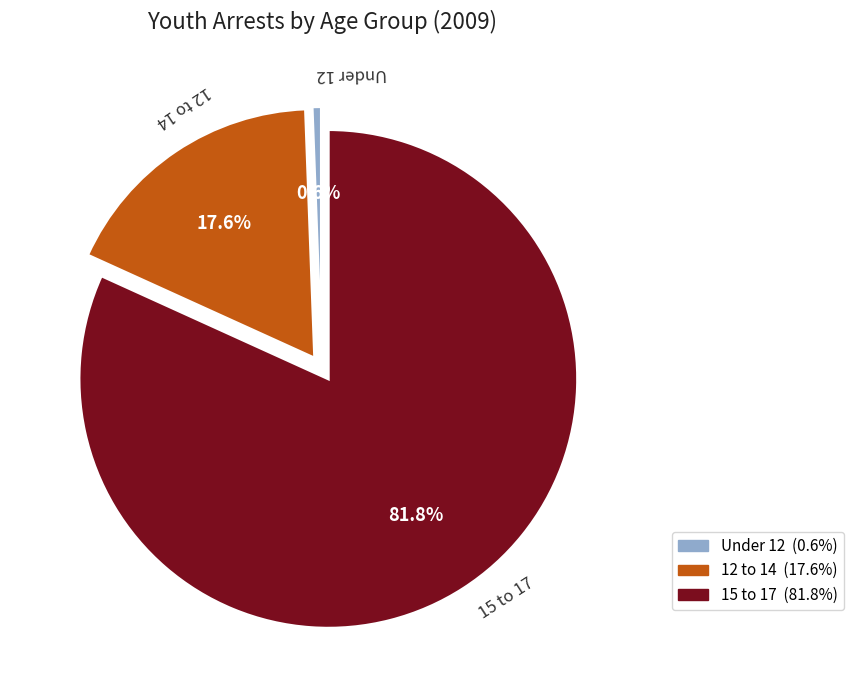

Rank the categories by value from lowest to highest.

Under 12, 12 to 14, 15 to 17